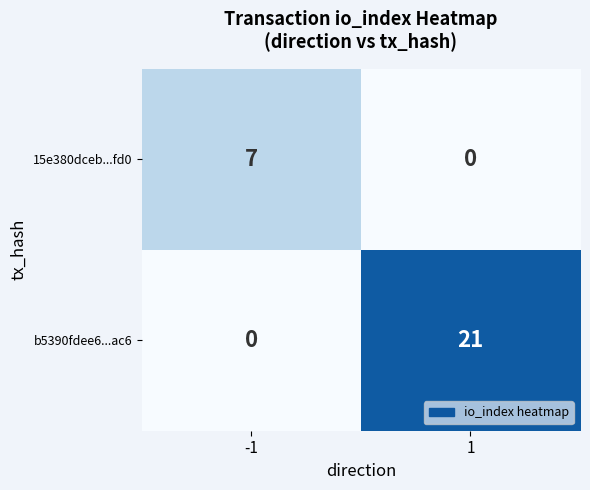

What is the sum of the b5390fdee6...ac6 values at 1 and -1?

21